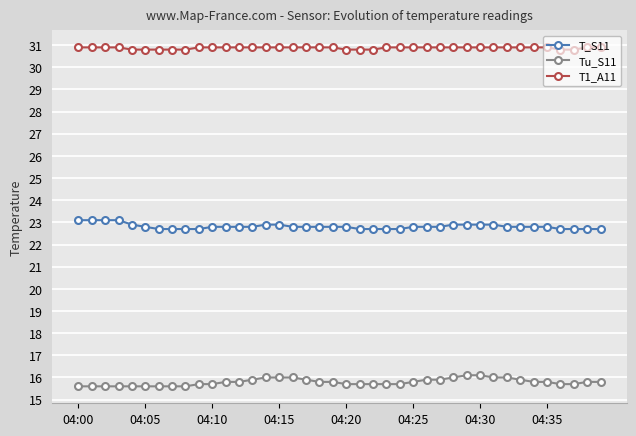

Rank the series by their average value, from lowest to highest.

Tu_S11, T_S11, T1_A11